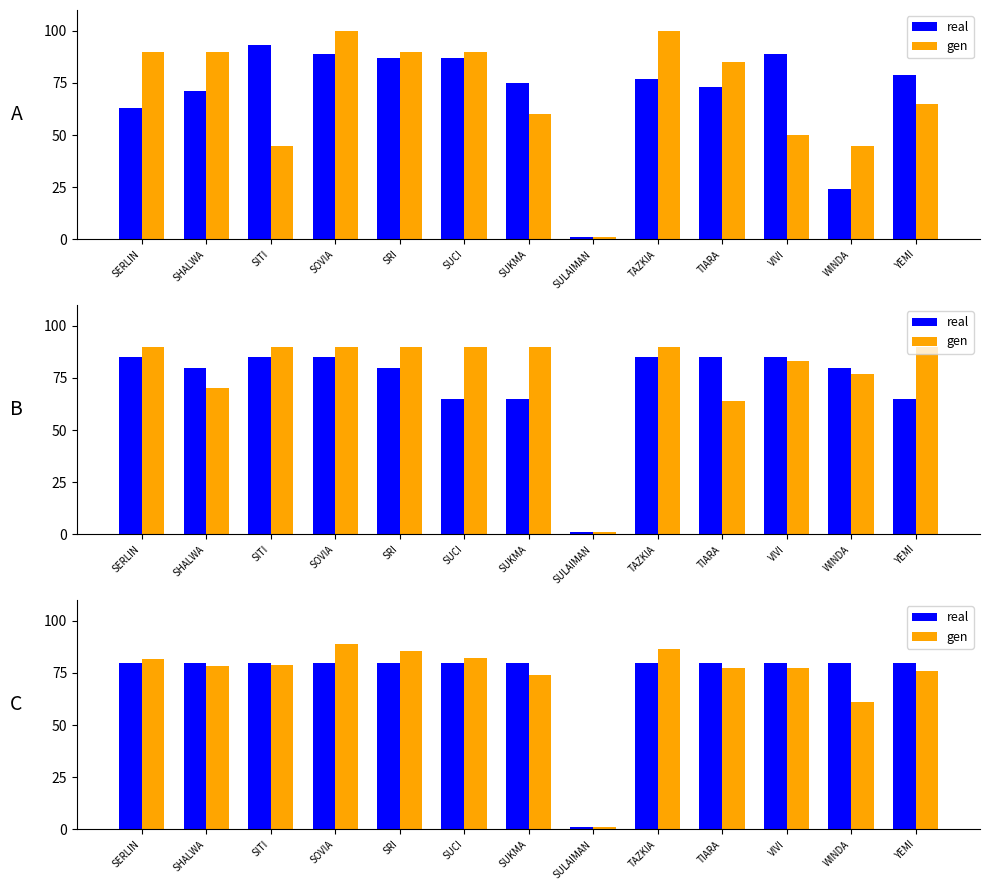

How many data points does each series have?

13